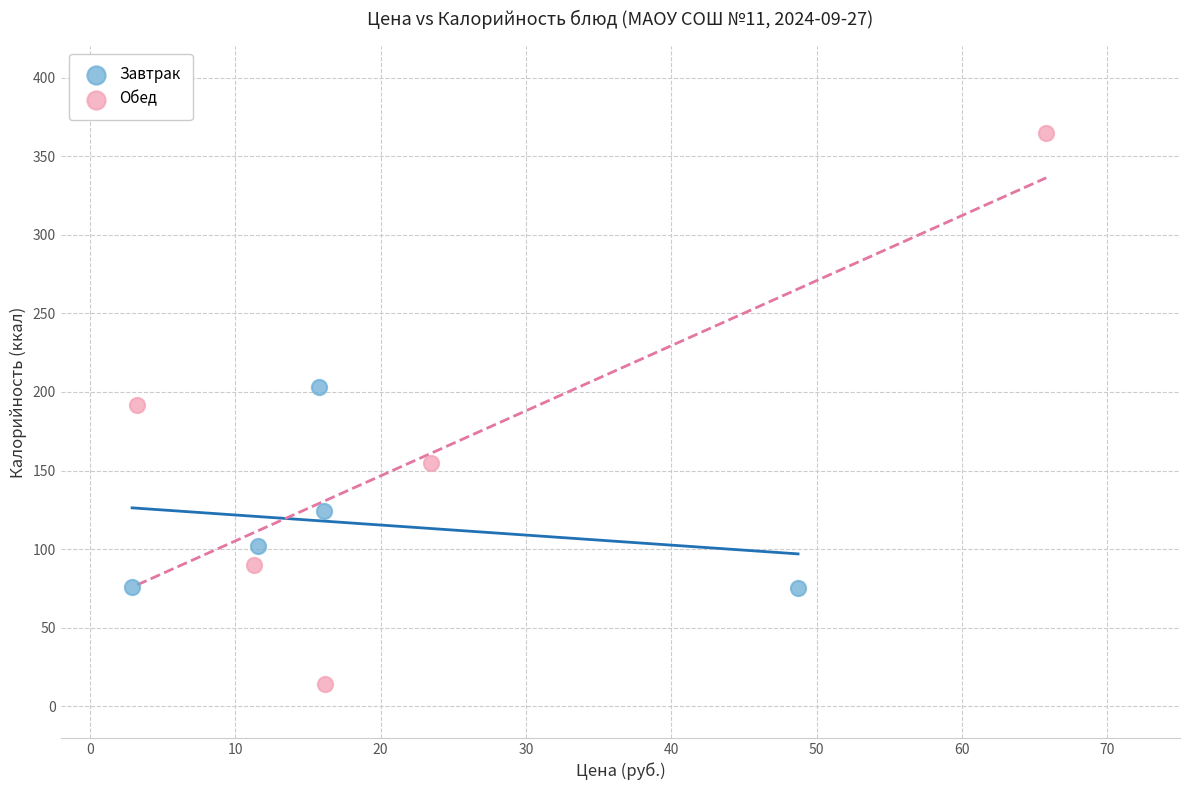

Which series contains the lowest Y value?

Обед